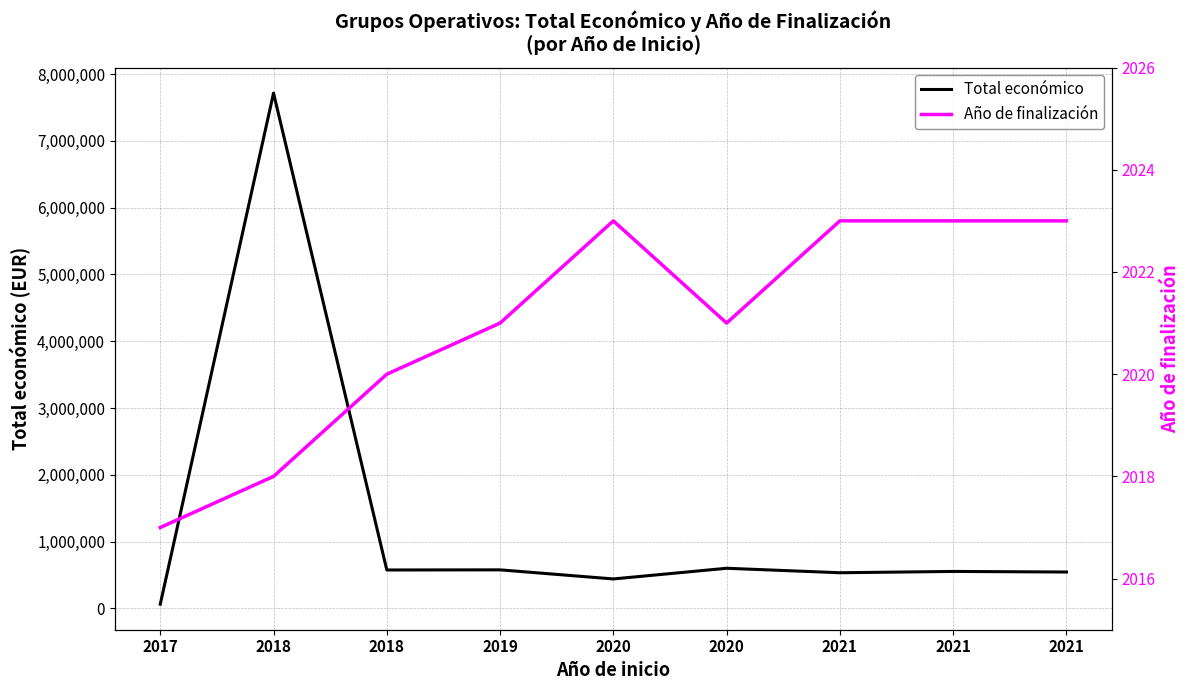

Reading left to right, extract all data points from this chart.

Total económico: 2017=61850	2018=7717171	2018=574000	2019=575833	2020=439594	2020=599636	2021=532579	2021=552147	2021=543365
Año de finalización: 2017=2017	2018=2018	2018=2020	2019=2021	2020=2023	2020=2021	2021=2023	2021=2023	2021=2023